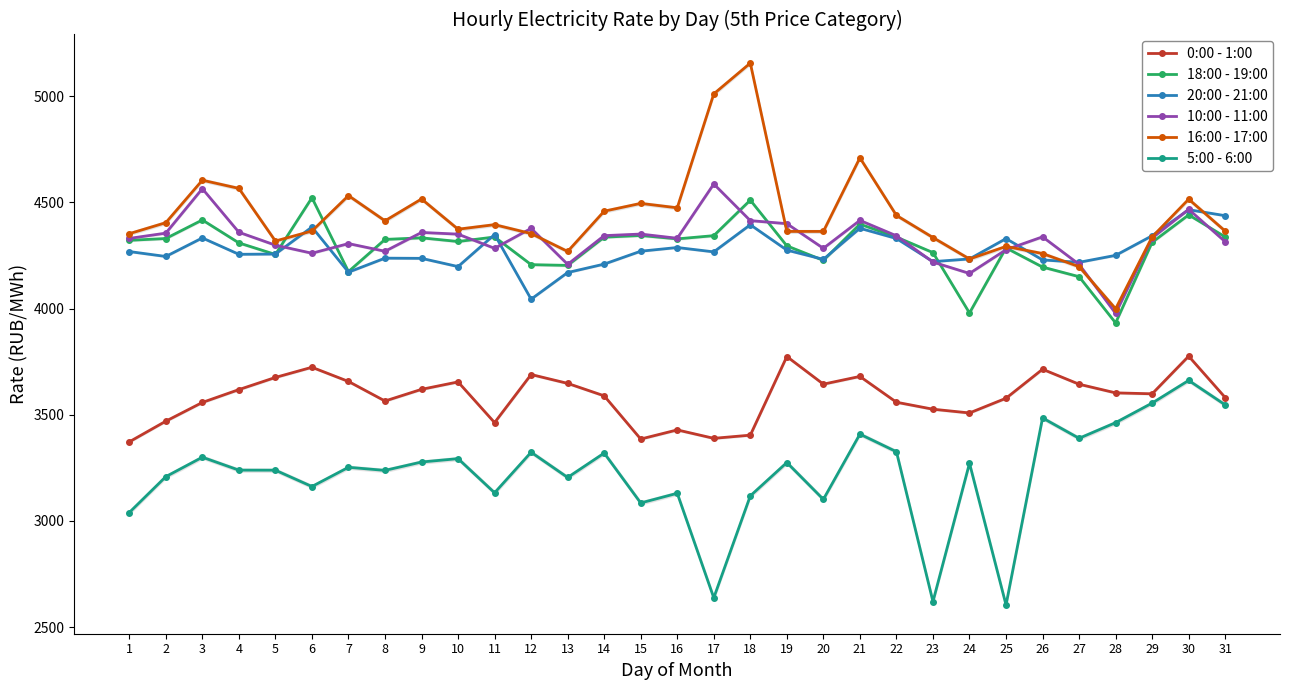

What are all the series names shown in the legend?

0:00 - 1:00, 18:00 - 19:00, 20:00 - 21:00, 10:00 - 11:00, 16:00 - 17:00, 5:00 - 6:00